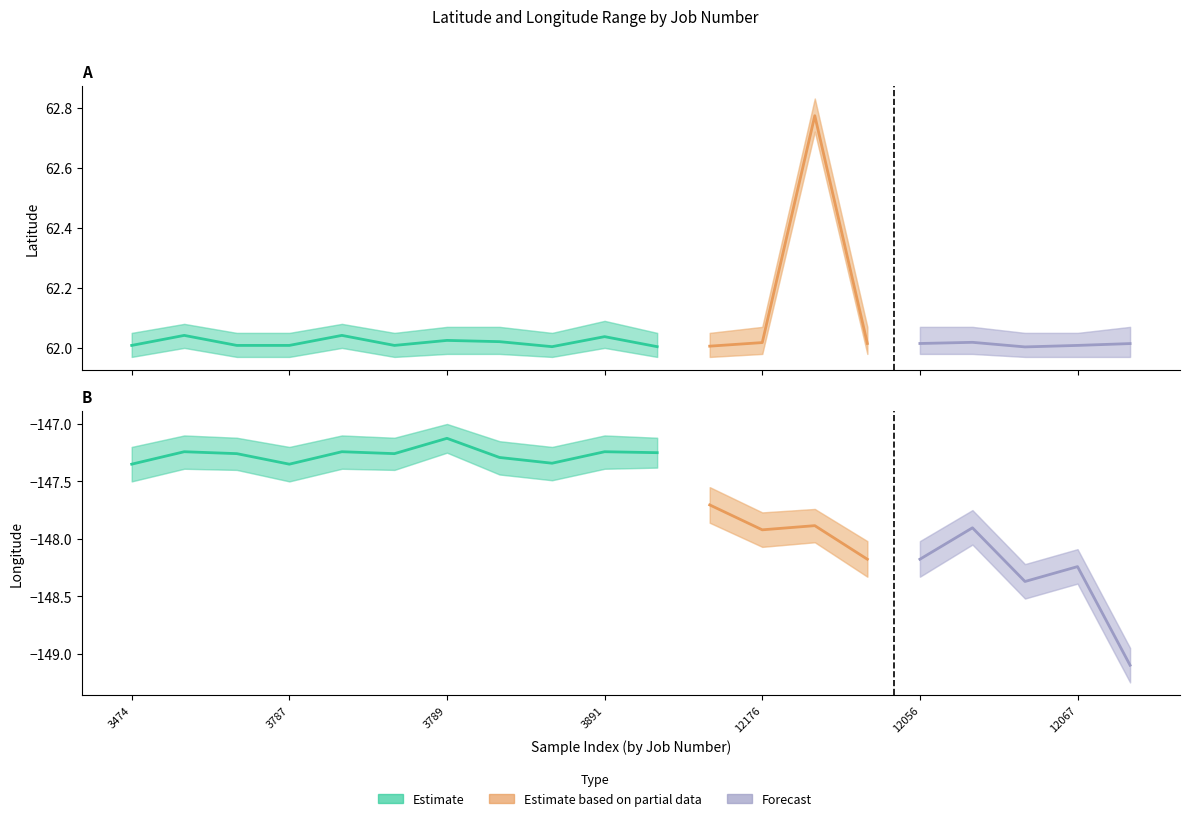

Is it true that LATITUDE_lower equals 18.3 at 3474?

False